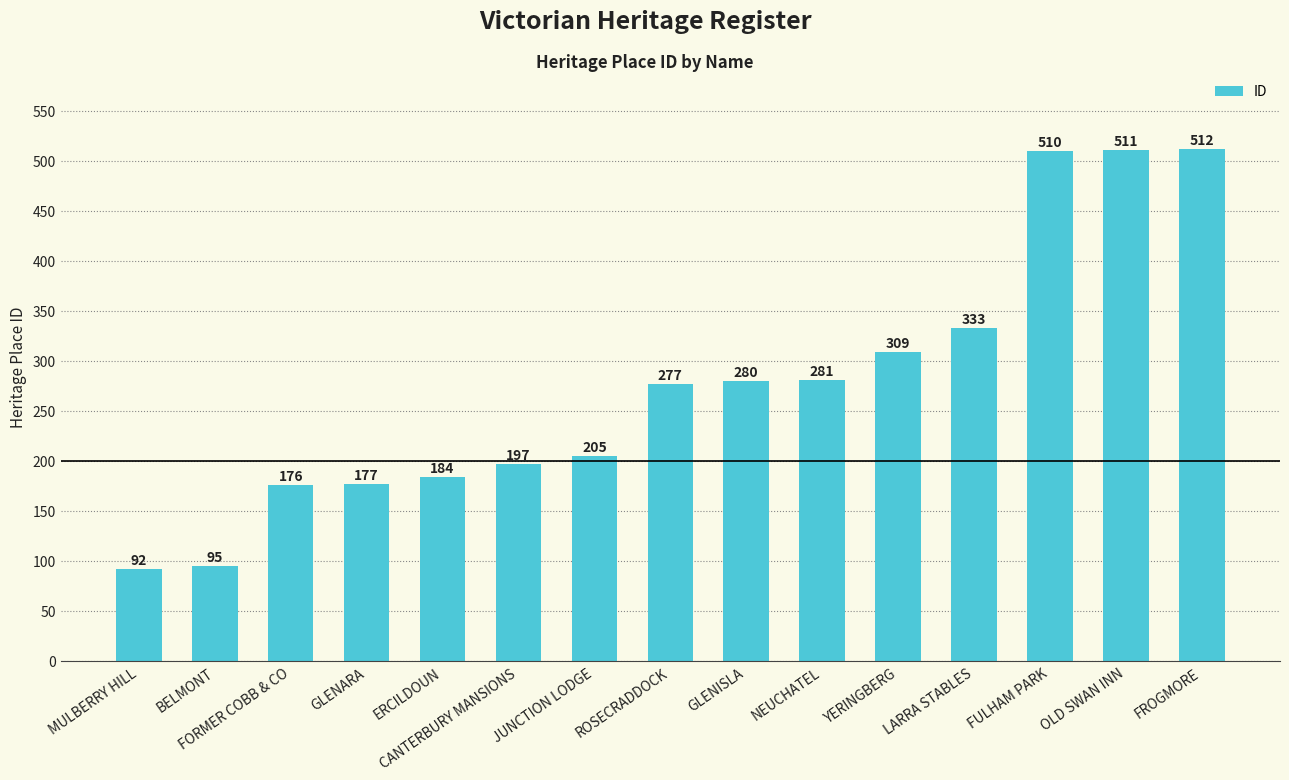

What is the smallest value displayed?

92